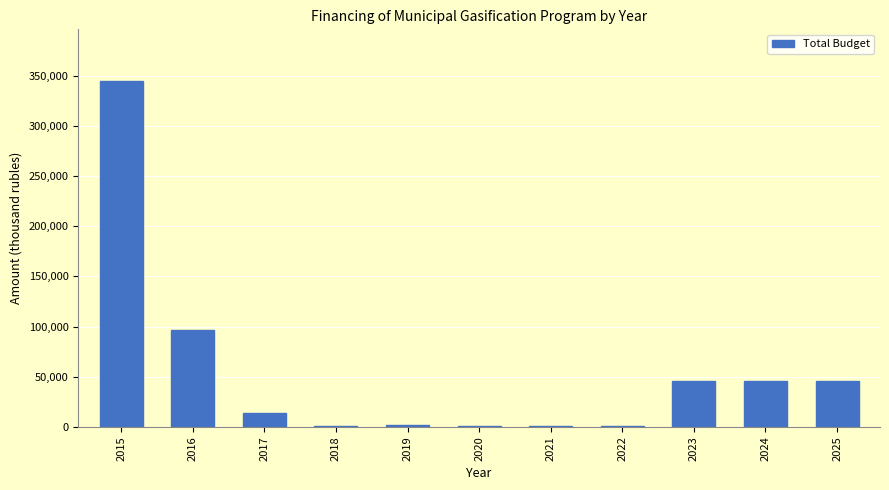

What is the sum of all values?

596850.2